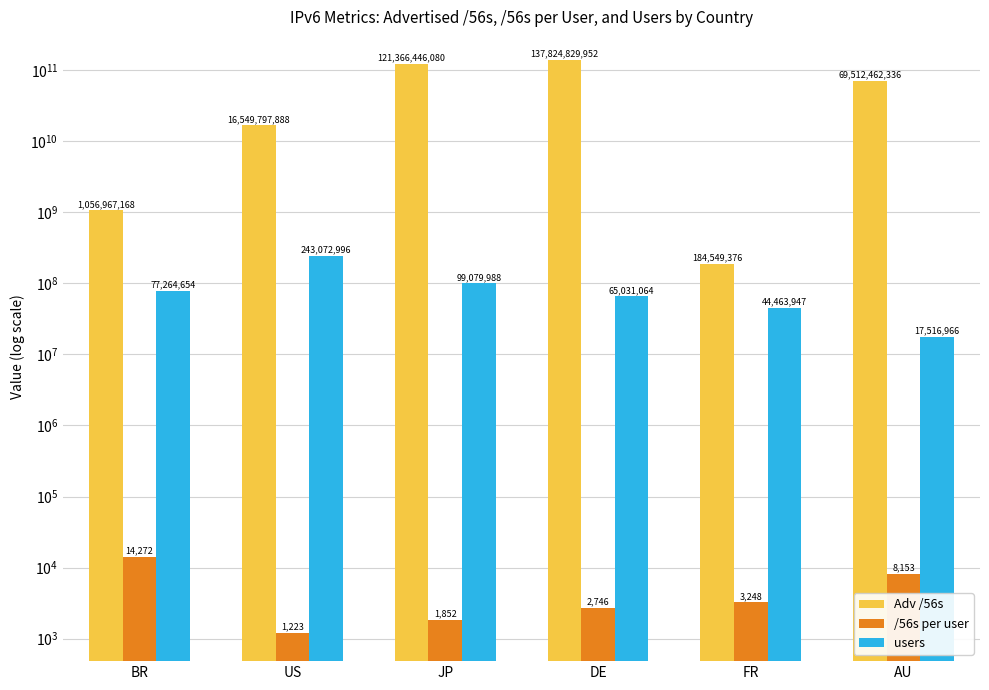

Reading right to left, list all the values displayed in this chart.

Adv /56s: AU=69512462336.0	FR=184549376.0	DE=137824829952.0	JP=121366446080.0	US=16549797888.0	BR=1056967168.0
/56s per user: AU=8153.5	FR=3248.4	DE=2746.0	JP=1852.3	US=1222.5	BR=14272.2
users: AU=17516966.0	FR=44463947.0	DE=65031064.0	JP=99079988.0	US=243072996.0	BR=77264654.0